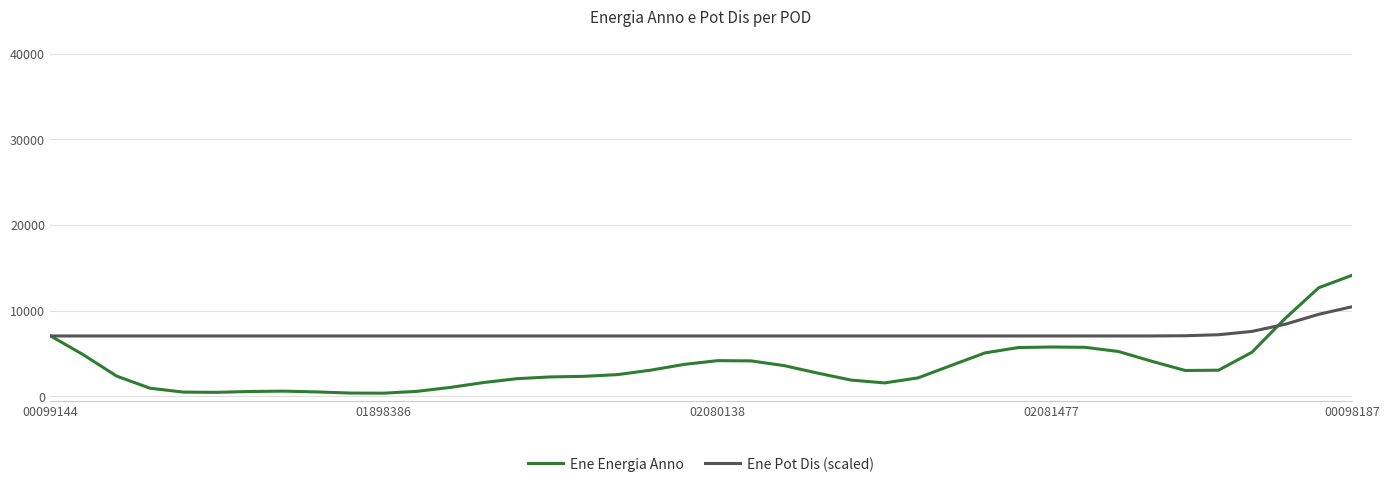

Rank the series by their average value, from lowest to highest.

Ene Energia Anno, Ene Pot Dis (scaled)